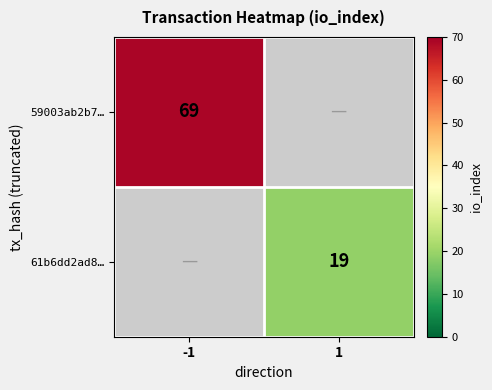

Which has a higher value, 1 or -1?

-1